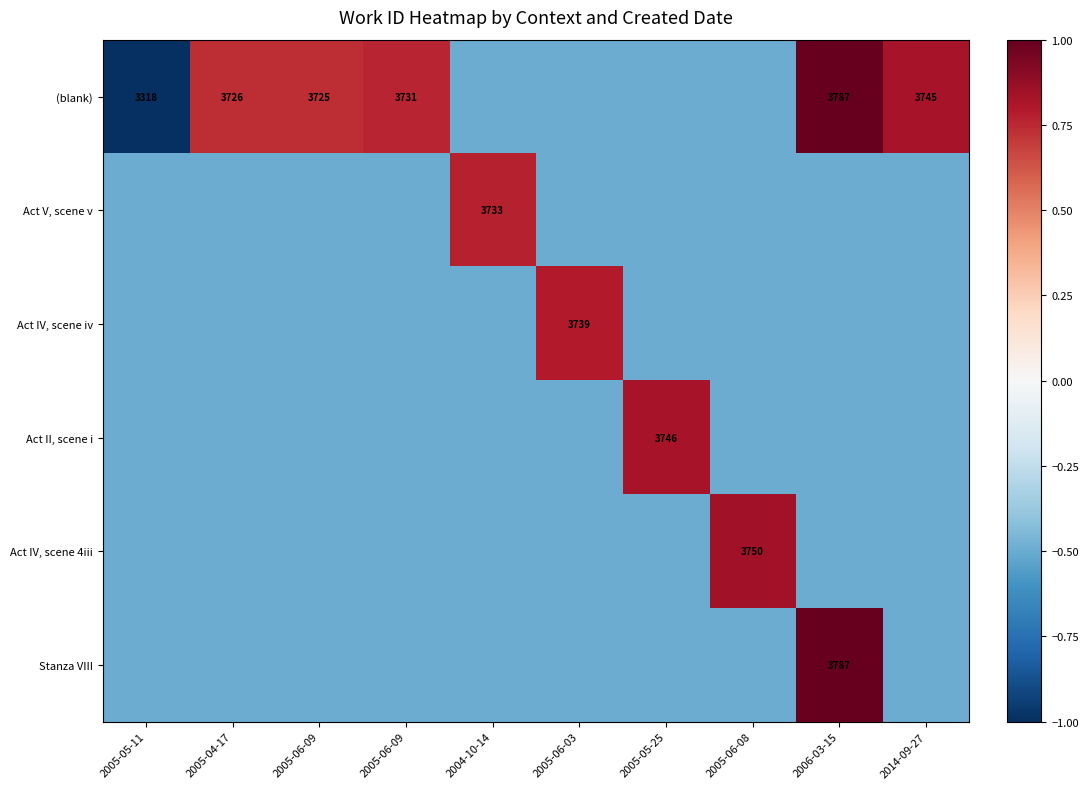

List the labels in order of Stanza VIII value, smallest first.

2005-05-11, 2005-04-17, 2005-06-09, 2005-06-09, 2004-10-14, 2005-06-03, 2005-05-25, 2005-06-08, 2014-09-27, 2006-03-15